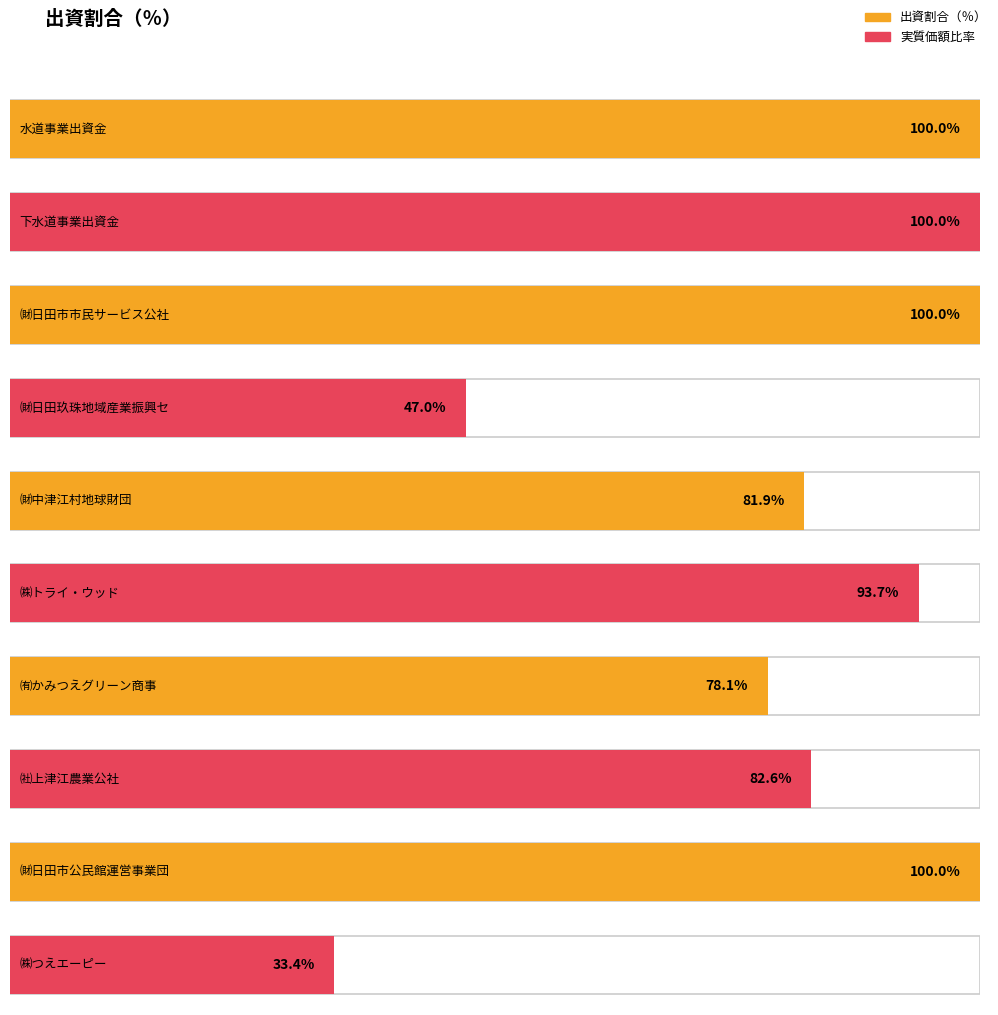

At which category does the chart reach its minimum across all series?

㈱つえエーピー